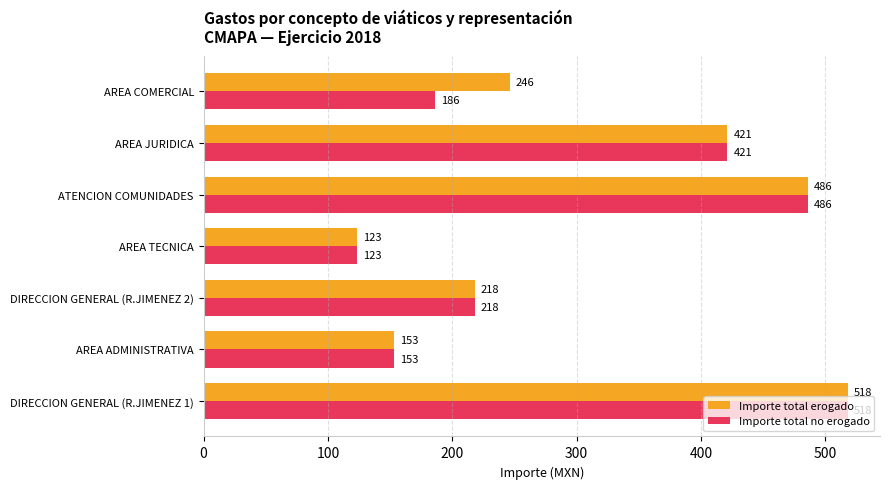

What is the total value across all series at AREA ADMINISTRATIVA?

306